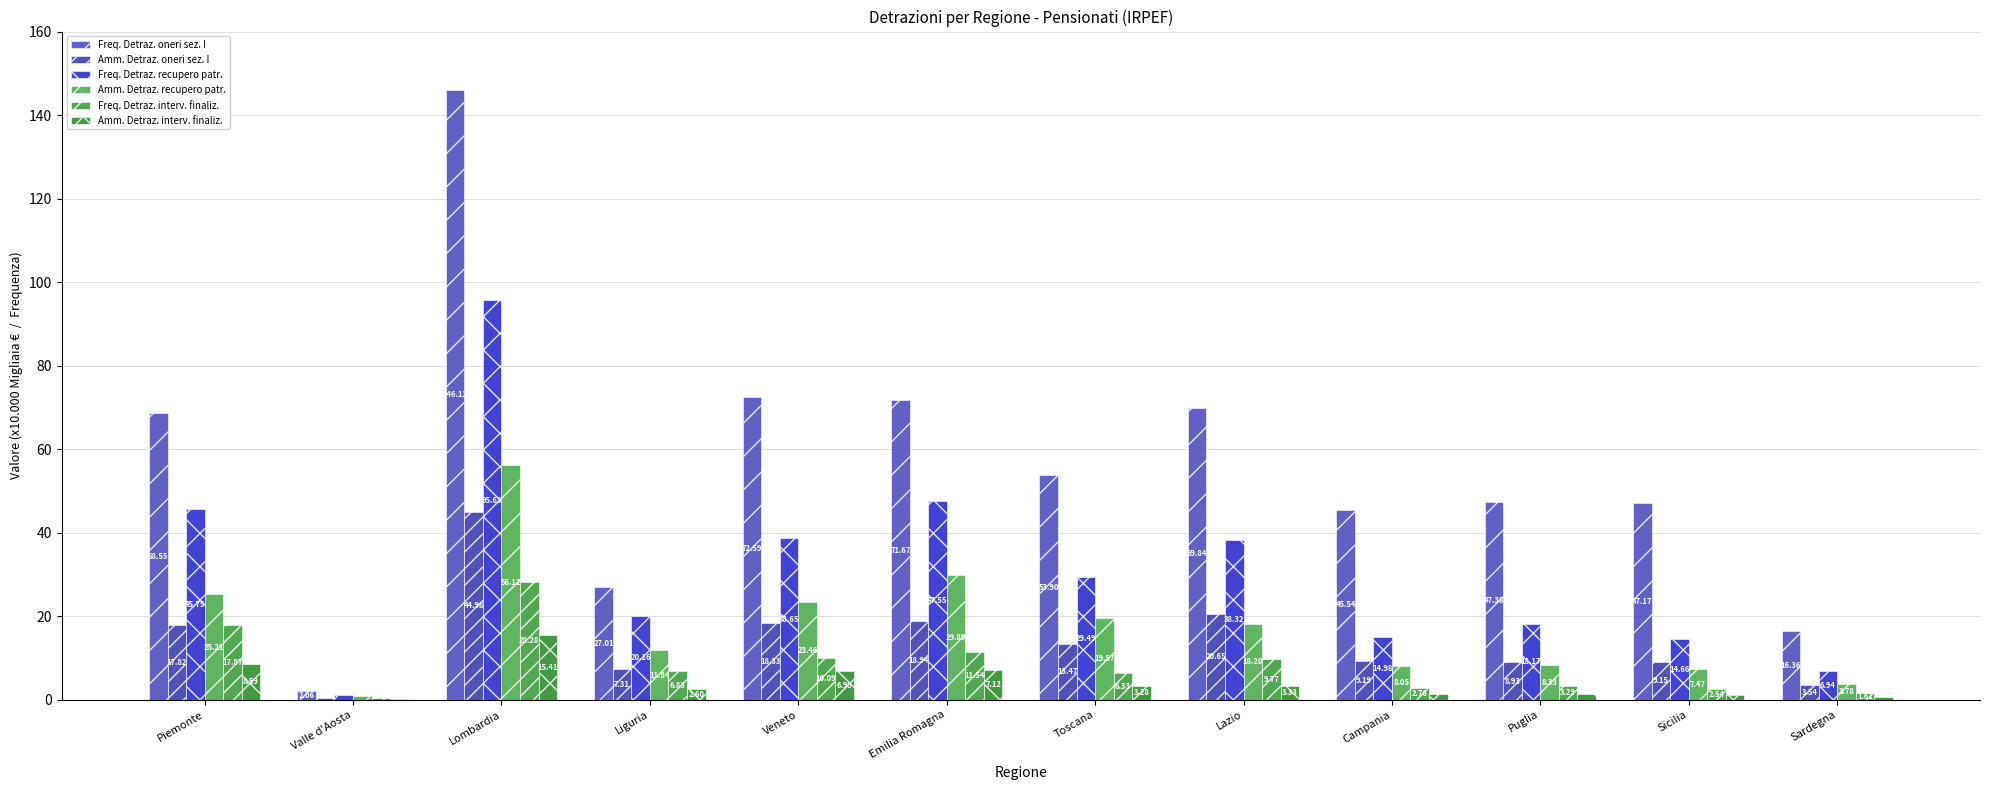

What is the total value across all series at Liguria?

75.8